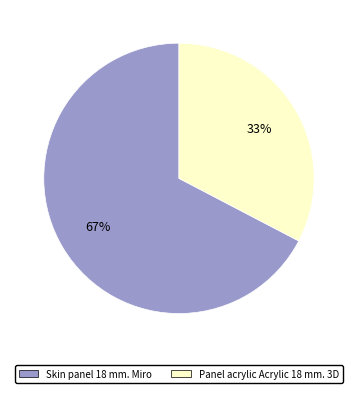

The Panel acrylic Acrylic 18 mm. 3D slice represents 39% of the pie. True or false?

False